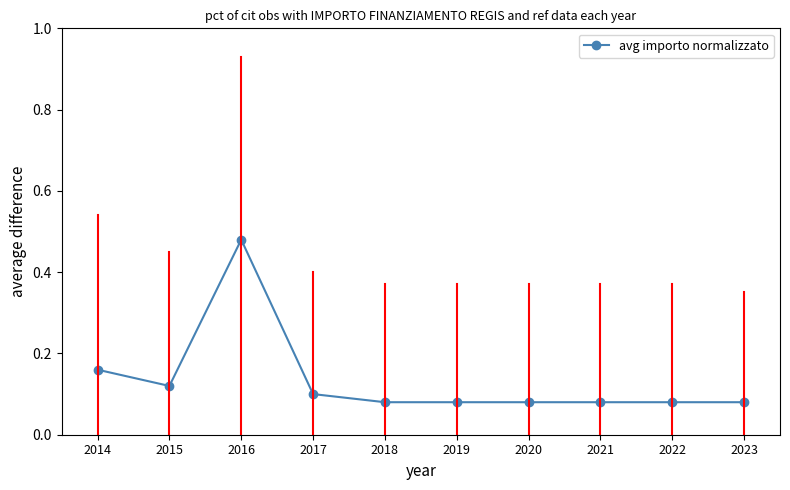

How many lines are shown in the chart?

1